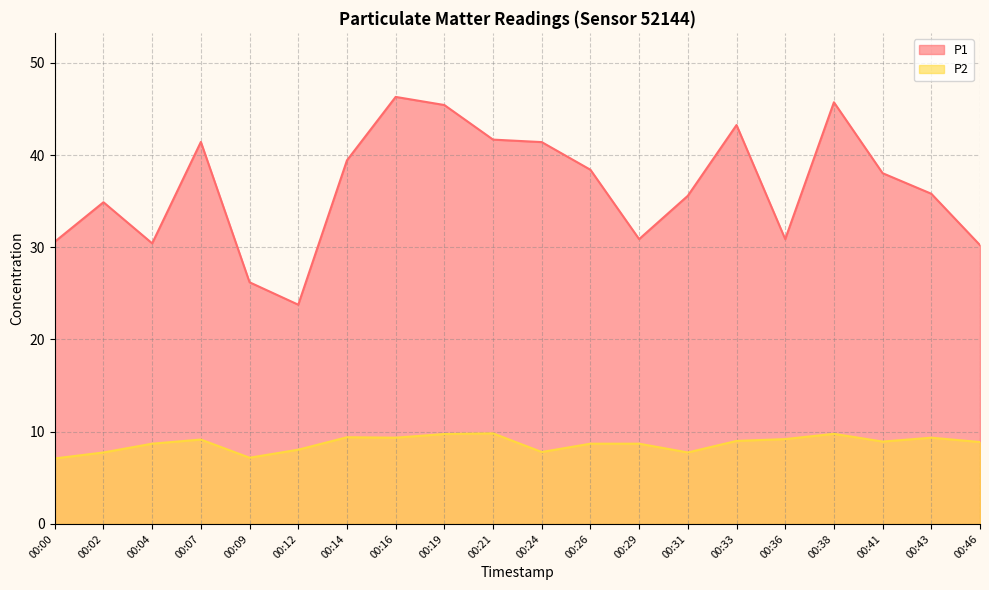

True or false: P2 has a value of 5.5 at 00:19.

False